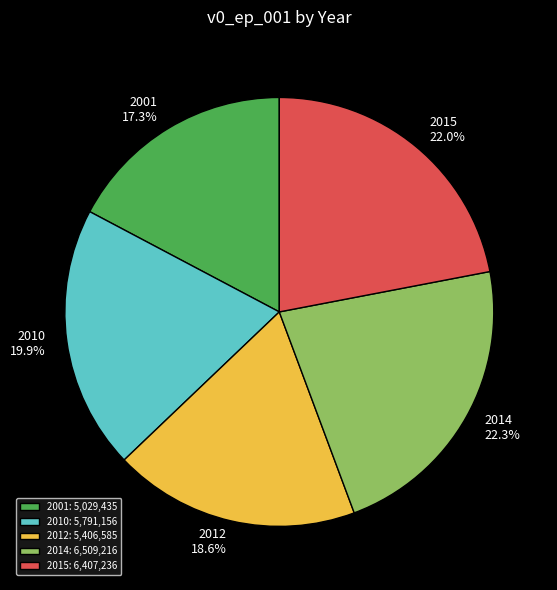

True or false: 2001 accounts for 17% of the total.

True